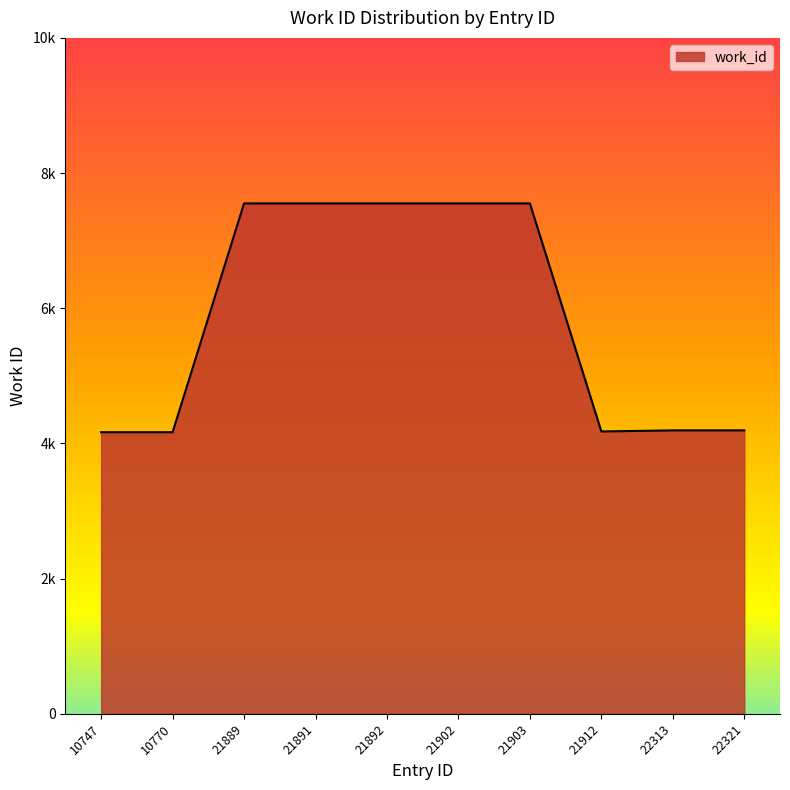

What is the maximum value shown in the chart?

7551